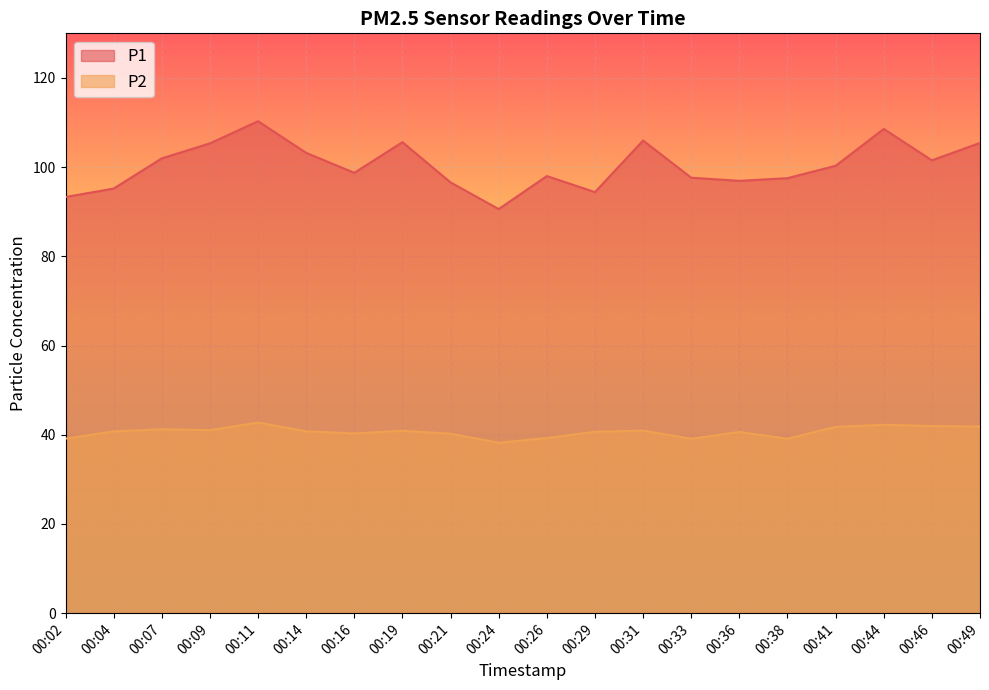

Rank the series by their maximum value, from highest to lowest.

P1, P2